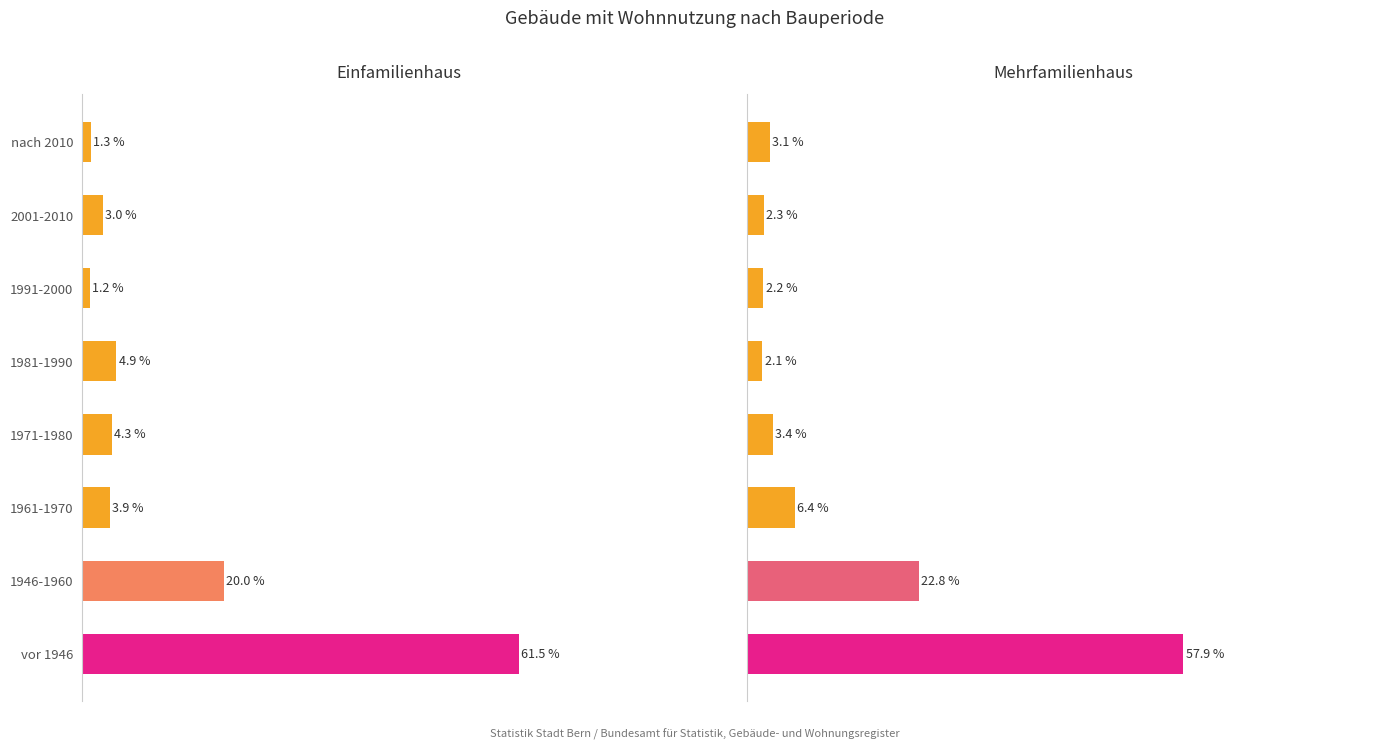

What are all the series names shown in the legend?

title_left, title_right